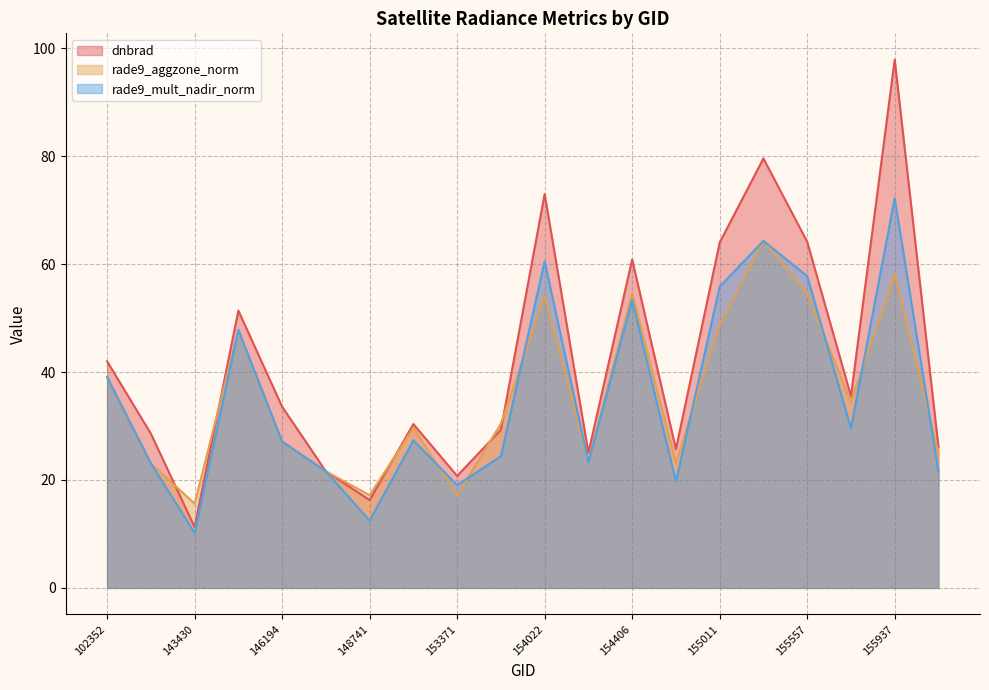

How many interior local peaks does the rade9_mult_nadir_norm series have?

6